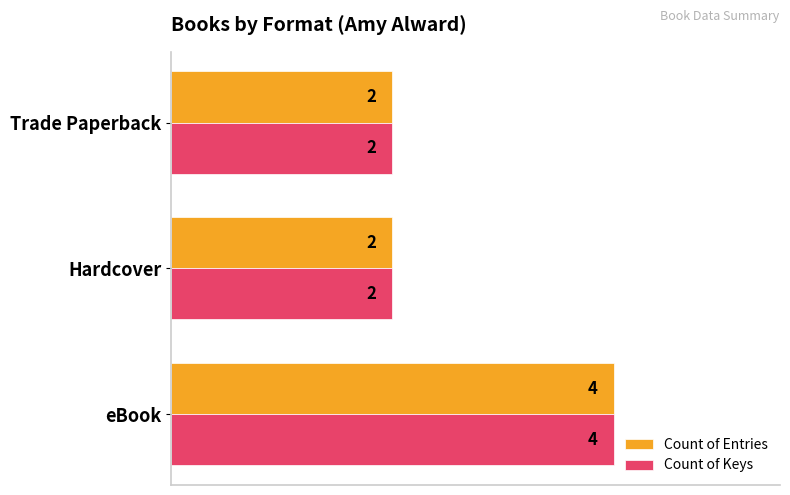

What is the maximum value shown in the chart?

4